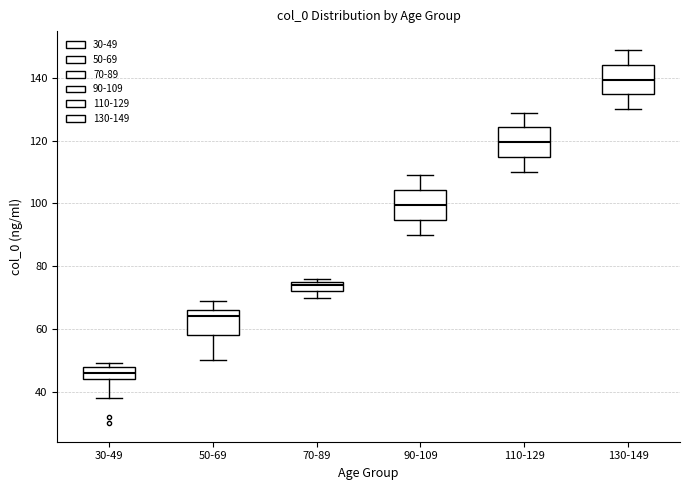

Reading left to right, read every box against the y-axis: the position of its median line, the range the box covers, and the ends of its whiskers. The values are not printed on the chart, so give them approximately, as read against the axis.

30-49: median 46, box 44 to 48, whiskers 38 to 50
50-69: median 64, box 58 to 66, whiskers 50 to 70
70-89: median 74, box 72 to 76, whiskers 70 to 76 (just above the box's upper edge)
90-109: median 100, box 94 to 104, whiskers 90 to 110
110-129: median 120, box 114 to 124, whiskers 110 to 130
130-149: median 140, box 134 to 144, whiskers 130 to 150